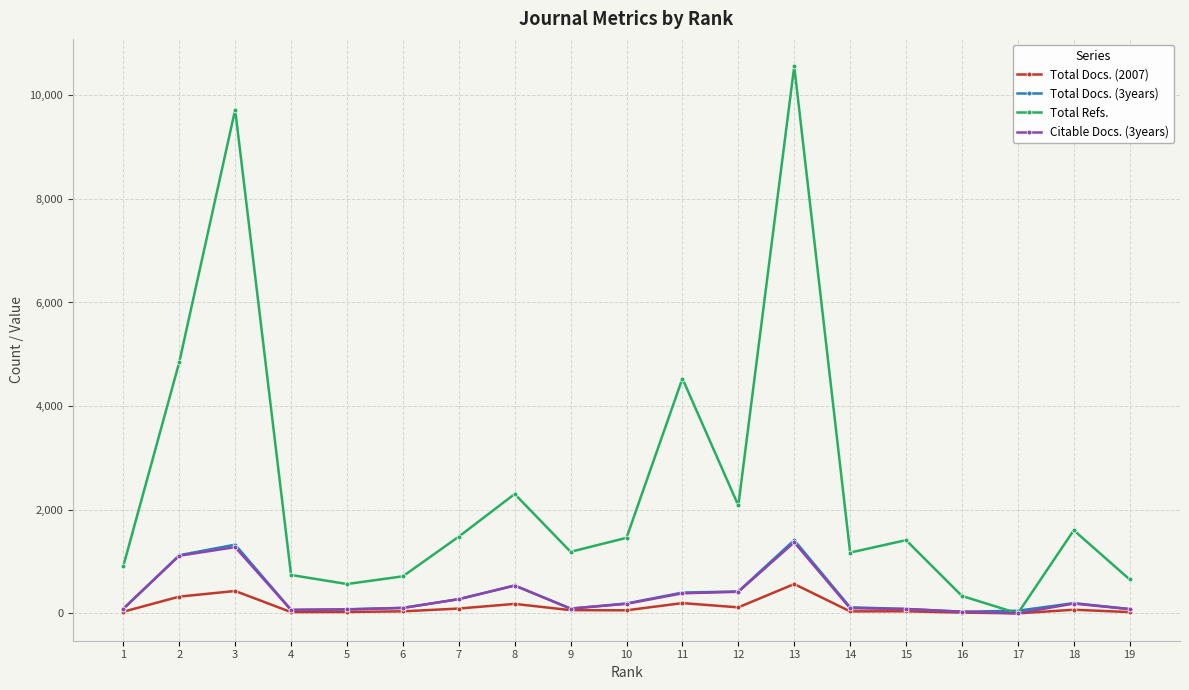

The value of Citable Docs. (3years) at 13 is 1371. True or false?

True